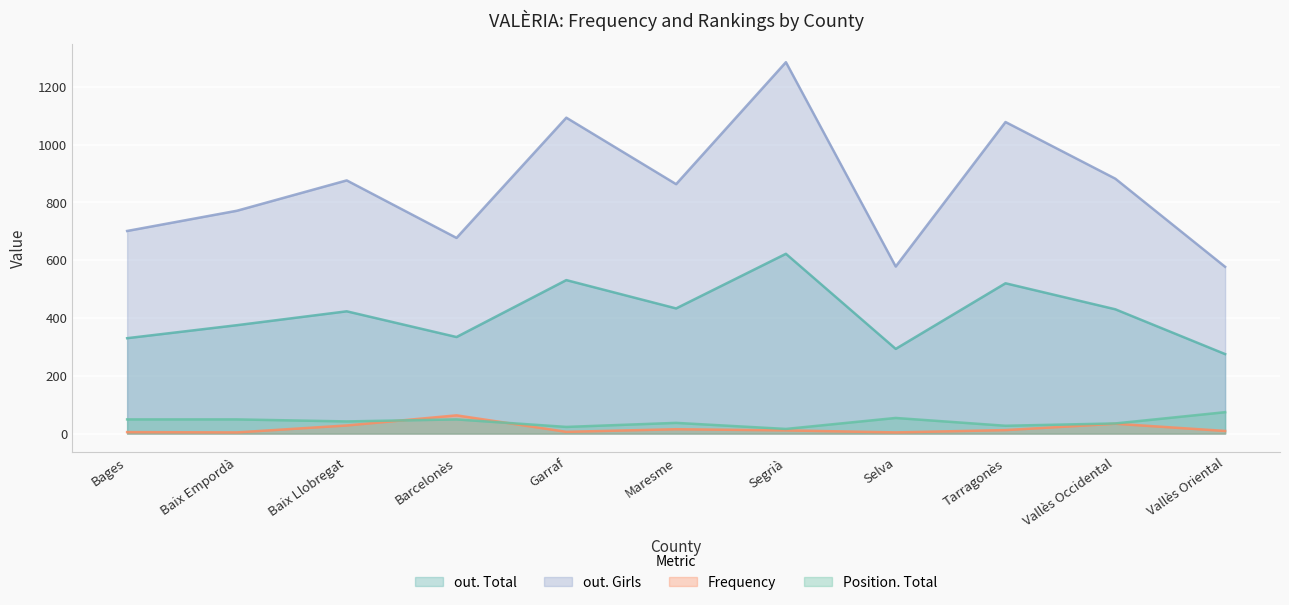

At which label is Frequency closest to 33?

Vallès Occidental